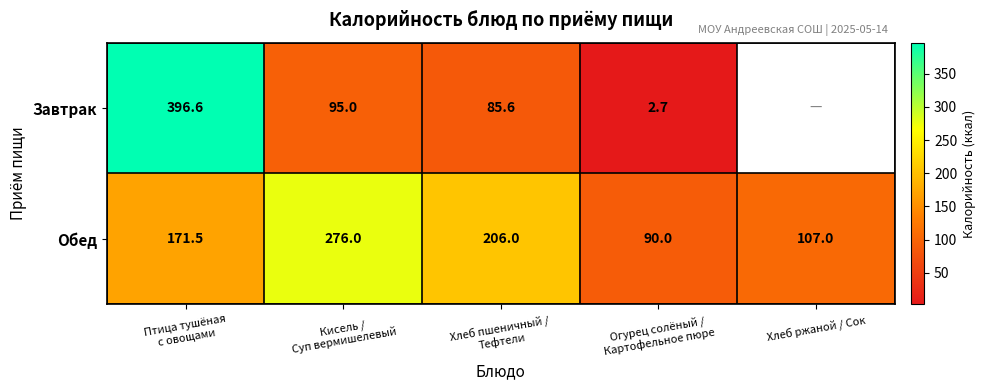

What is the total value across all series at Кисель /
Суп вермишелевый?

371.0